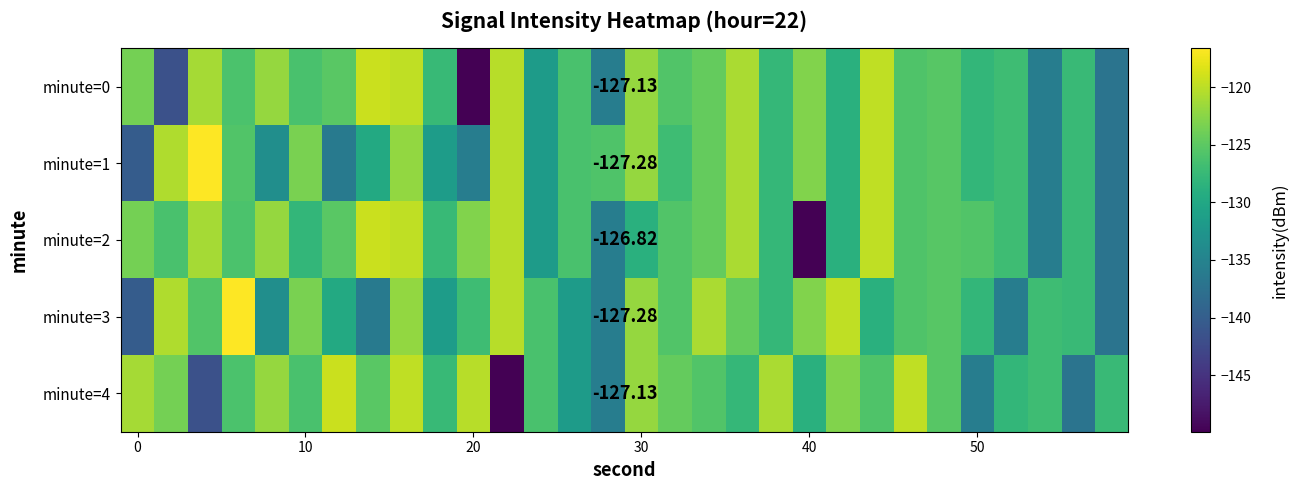

How many distinct data groups are displayed?

5